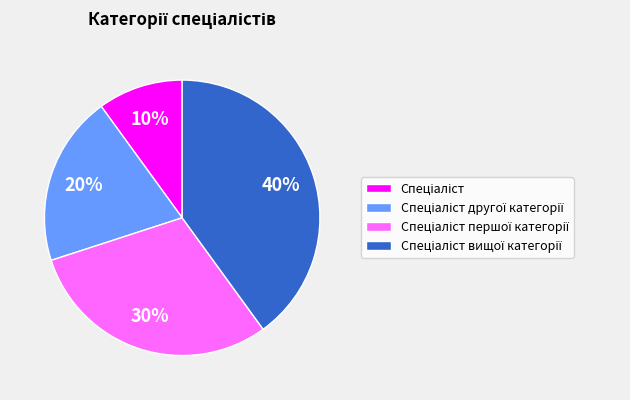

To the nearest percent, what is the difference between the largest and smallest slice percentages?

30%